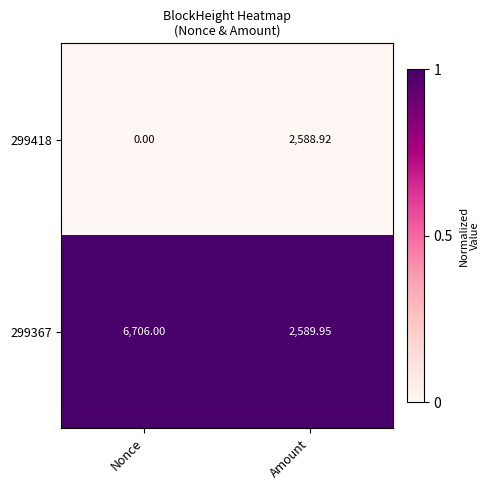

At which label does 299367 reach its minimum?

Amount